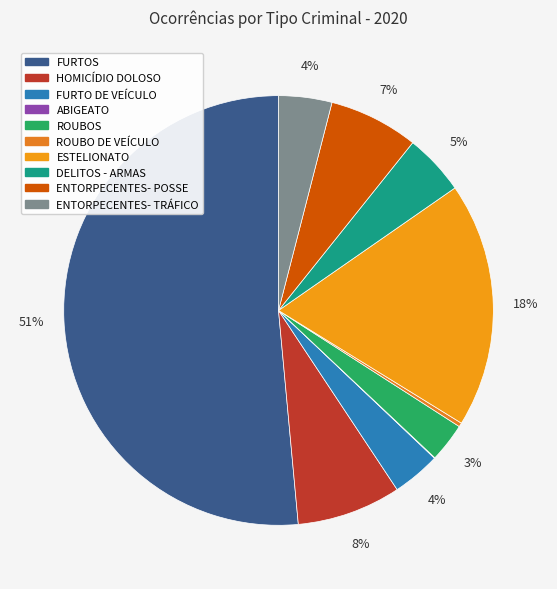

Which slice is the smallest?

ABIGEATO